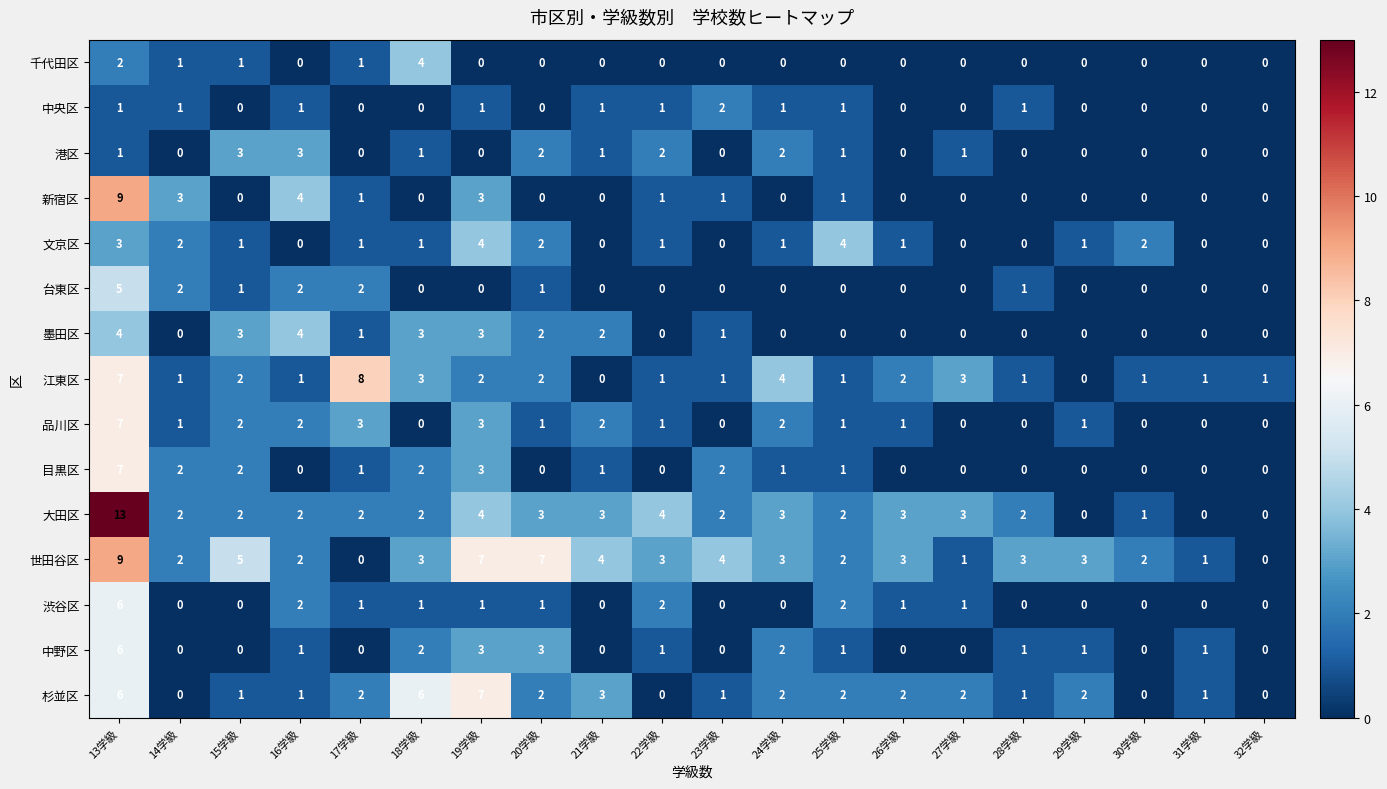

True or false: 中央区 has a value of 0 at 15学級.

True